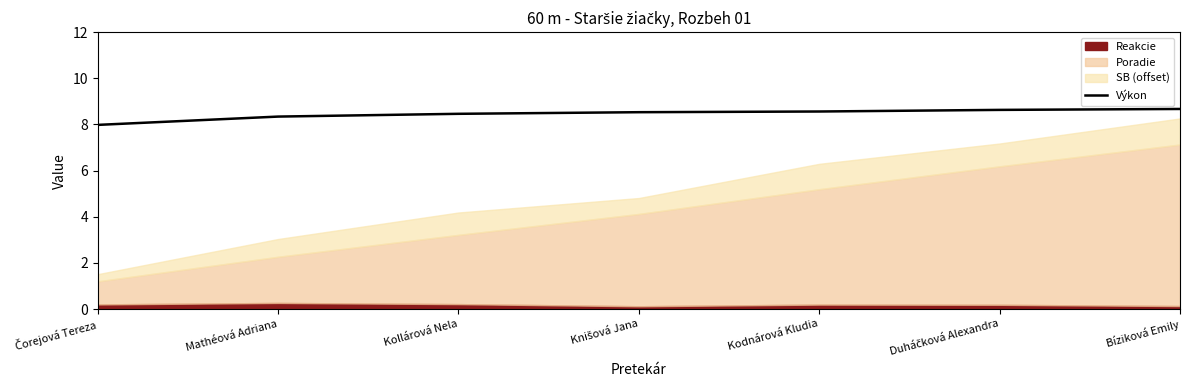

List the labels in order of value, largest first.

Bíziková Emily, Duháčková Alexandra, Kodnárová Kludia, Knišová Jana, Kollárová Nela, Mathéová Adriana, Čorejová Tereza